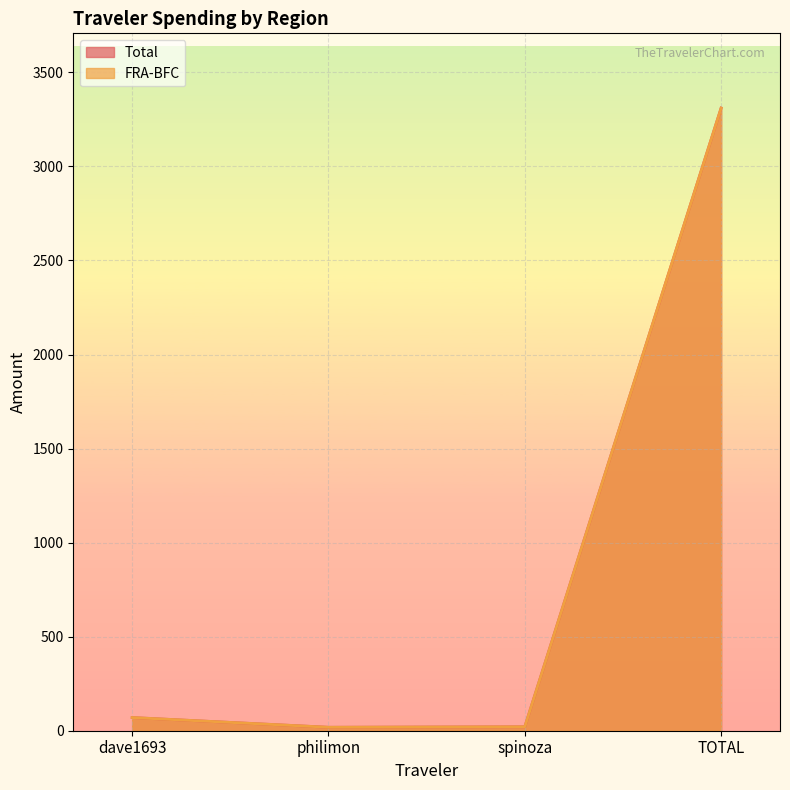

List the series in order of their peak value, highest first.

Total, FRA-BFC